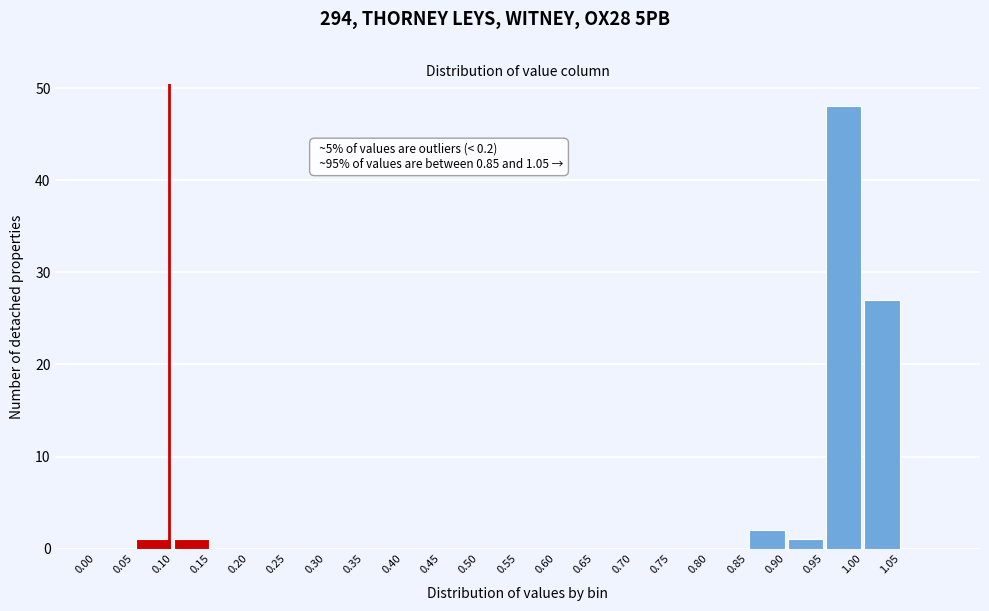

Over which range of the x-axis is the bar tallest?

0.95 to 1.00